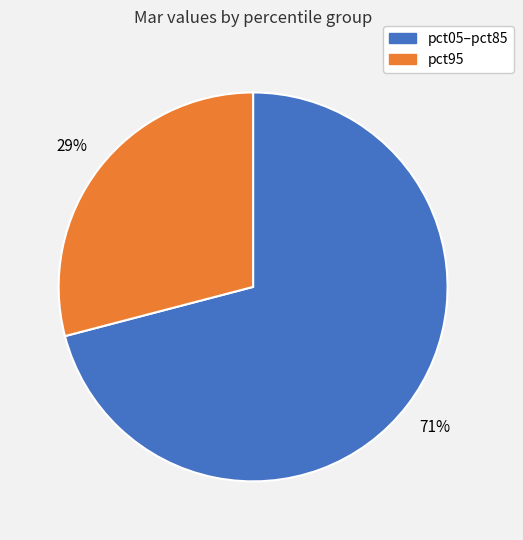

To the nearest percent, what is the average slice percentage?

50%